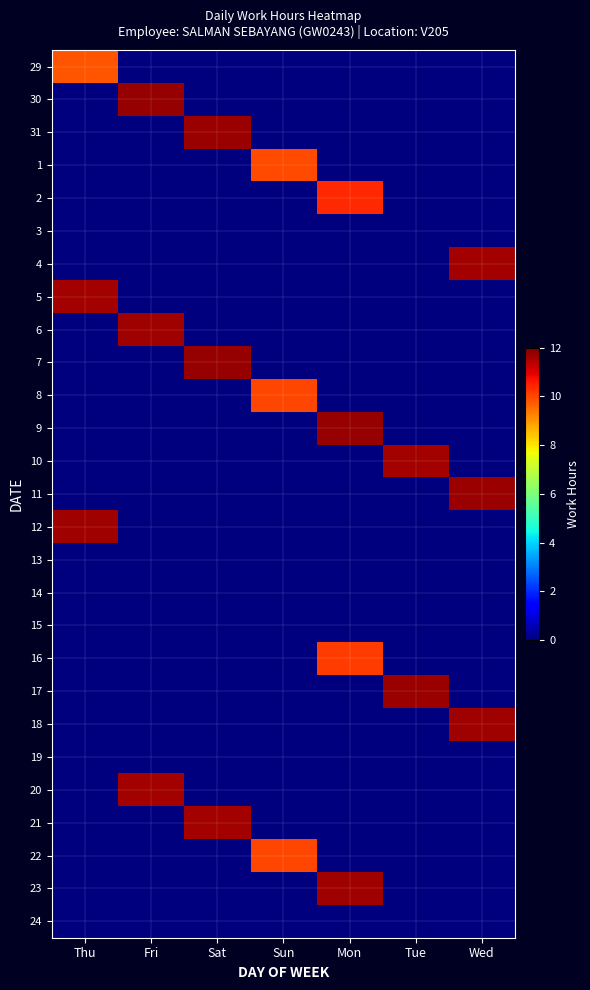

What is the difference between the highest and lowest values at Mon?

11.7